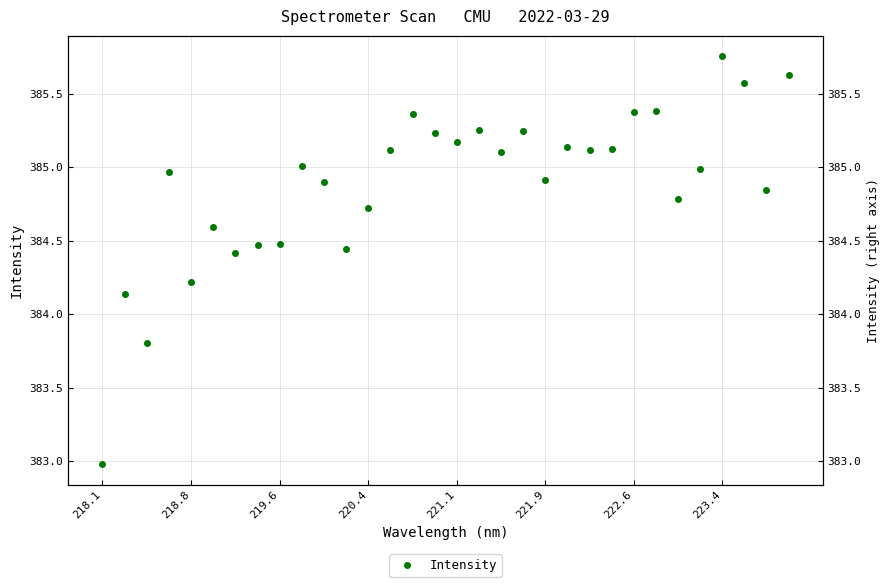

What is the average value?

384.9